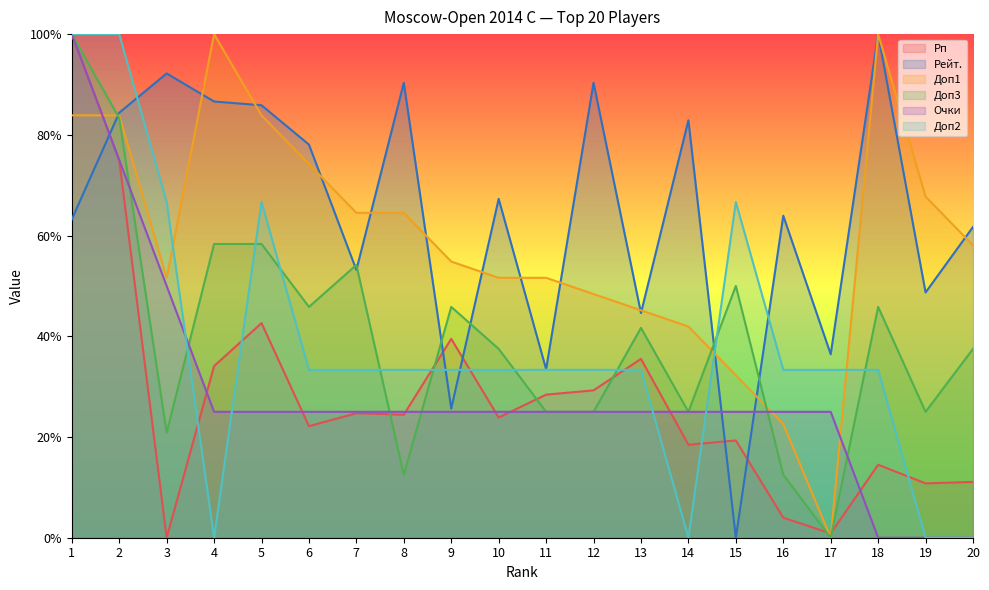

Reading left to right, transcribe all the data shown in this chart.

Рп: 100.0	75.0	0.0	34.1	42.6	22.2	24.7	24.4	39.5	23.9	28.4	29.3	35.5	18.5	19.3	4.0	0.9	14.5	10.8	11.1
Рейт.: 63.2	84.4	92.2	86.6	85.9	78.1	53.2	90.3	25.7	67.3	33.5	90.3	44.6	82.9	0.0	63.9	36.4	100.0	48.7	61.7
Доп3: 100.0	83.3	20.8	58.3	58.3	45.8	54.2	12.5	45.8	37.5	25.0	25.0	41.7	25.0	50.0	12.5	0.0	45.8	25.0	37.5
Доп1: 83.9	83.9	51.6	100.0	83.9	74.2	64.5	64.5	54.8	51.6	51.6	48.4	45.2	41.9	32.3	22.6	0.0	100.0	67.7	58.1
Очки: 100.0	75.0	50.0	25.0	25.0	25.0	25.0	25.0	25.0	25.0	25.0	25.0	25.0	25.0	25.0	25.0	25.0	0.0	0.0	0.0
Доп2: 100.0	100.0	66.7	0.0	66.7	33.3	33.3	33.3	33.3	33.3	33.3	33.3	33.3	0.0	66.7	33.3	33.3	33.3	0.0	0.0